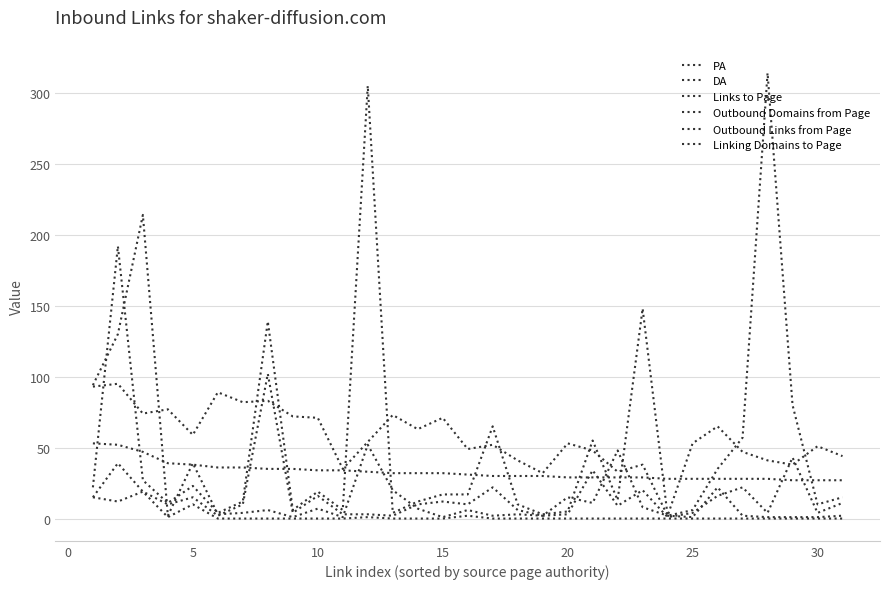

What is the value of the Links to Page point at the 12th from the left?

52